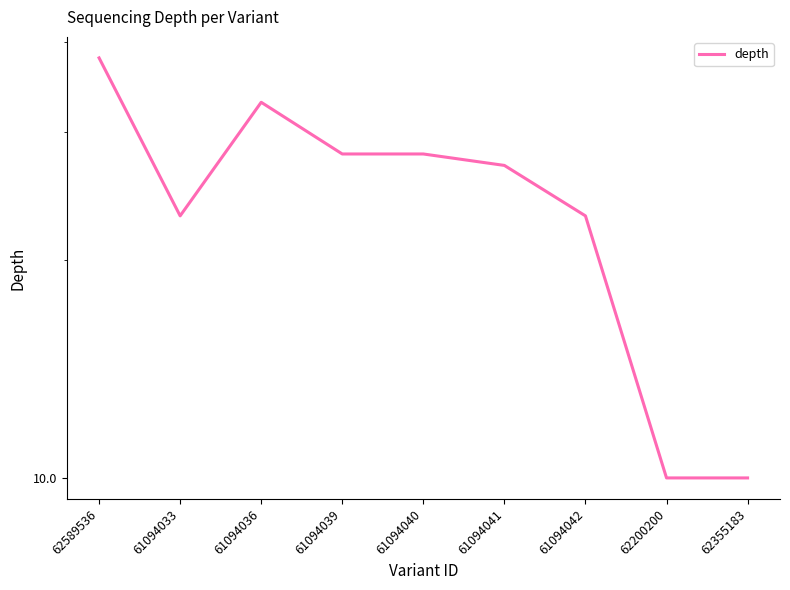

Where is the first local minimum?

61094033